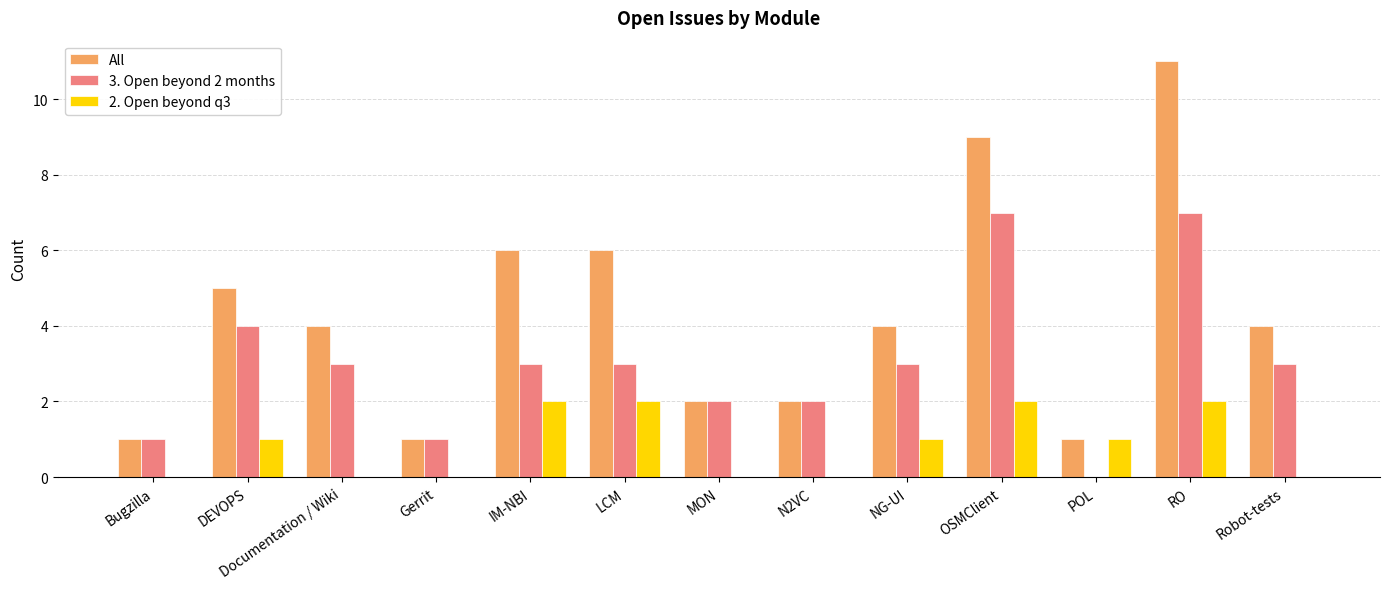

Is the value of 2. Open beyond q3 at Documentation / Wiki greater than the value of 3. Open beyond 2 months at DEVOPS?

No